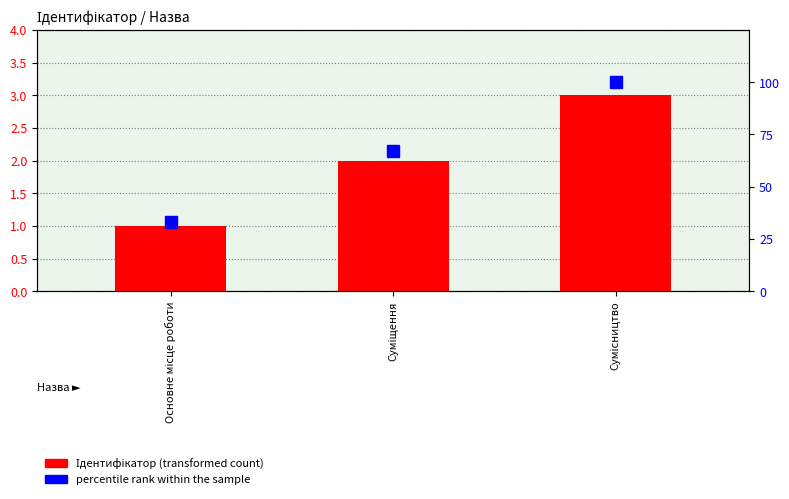

Reading left to right, list all the values displayed in this chart.

Ідентифікатор: 1	2	3
percentile rank within the sample: 33	67	100